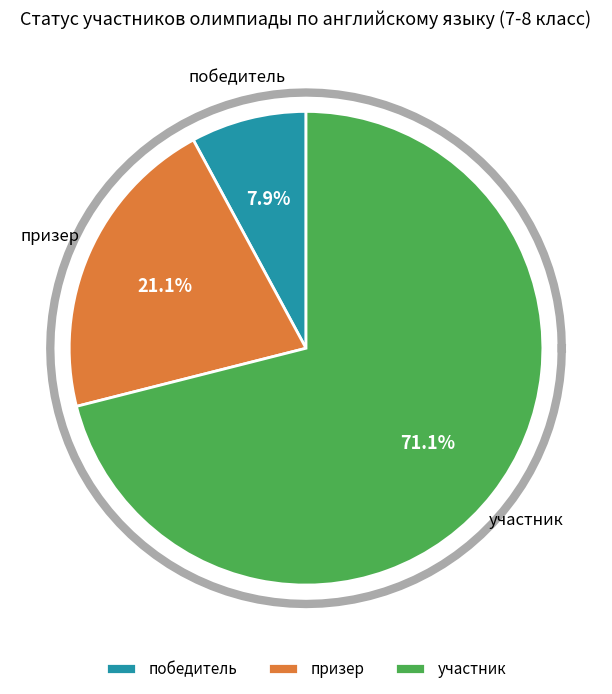

To the nearest percent, what is the average slice percentage?

33%